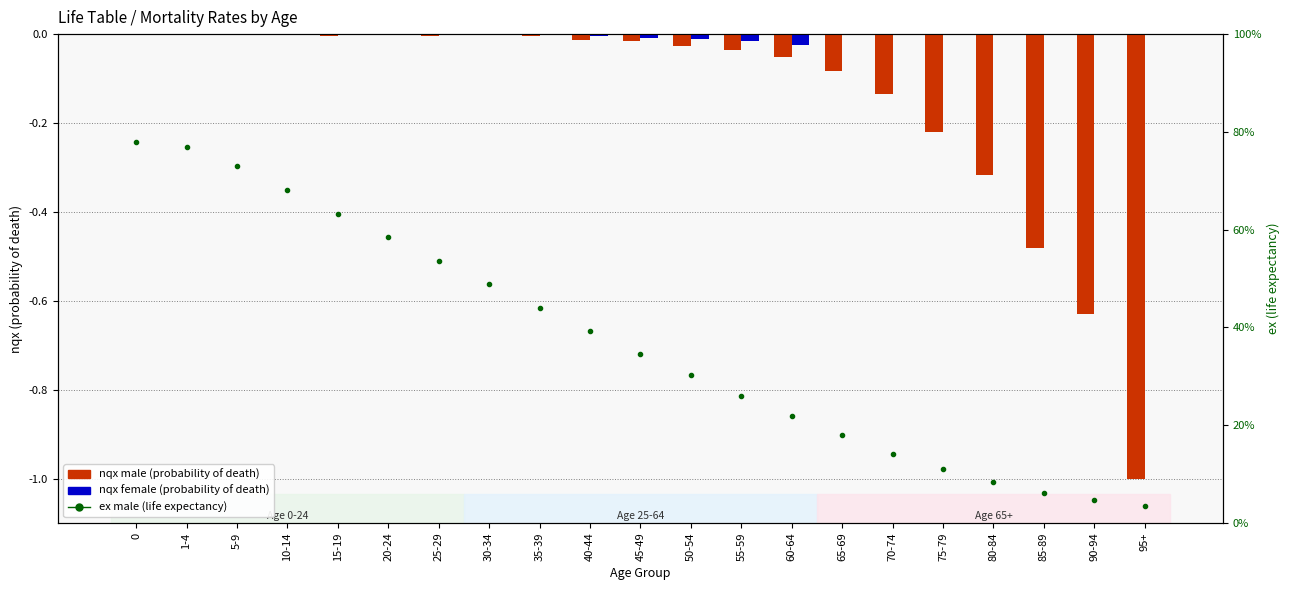

What are all the series names shown in the legend?

nqx male, nqx female, ex male